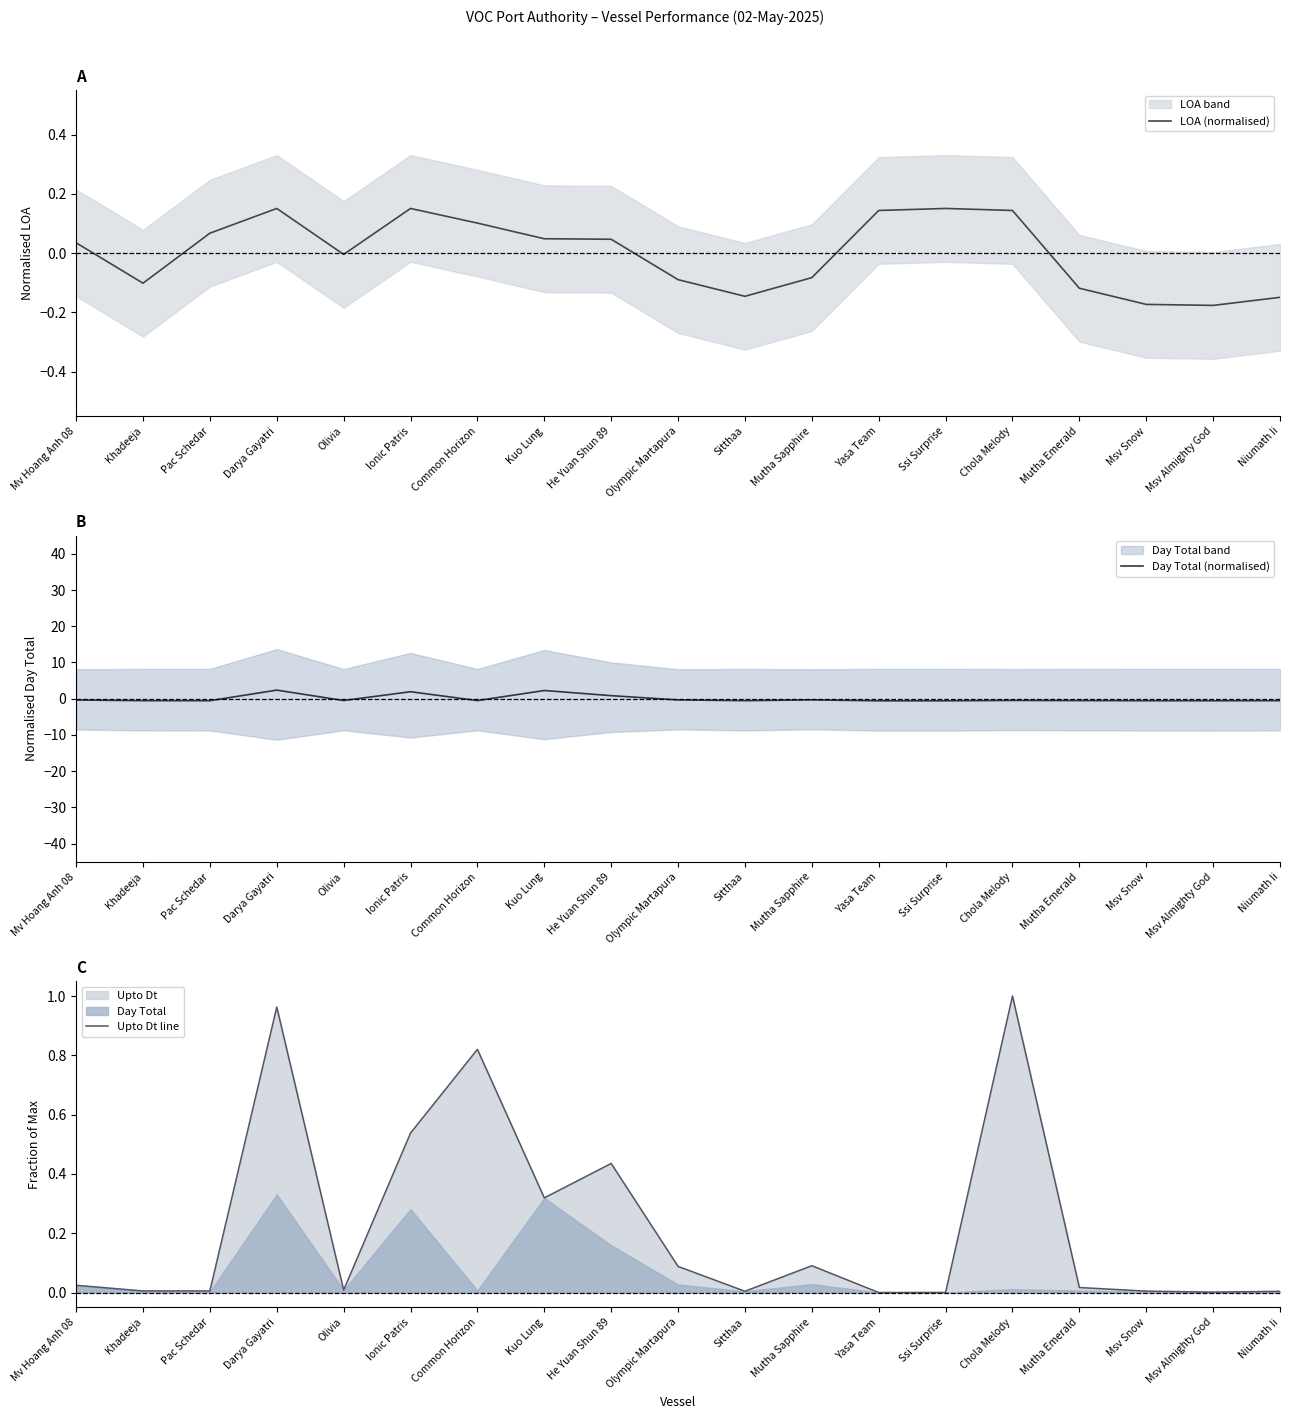

True or false: Upto Dt line has more than 1 interior local peaks.

True